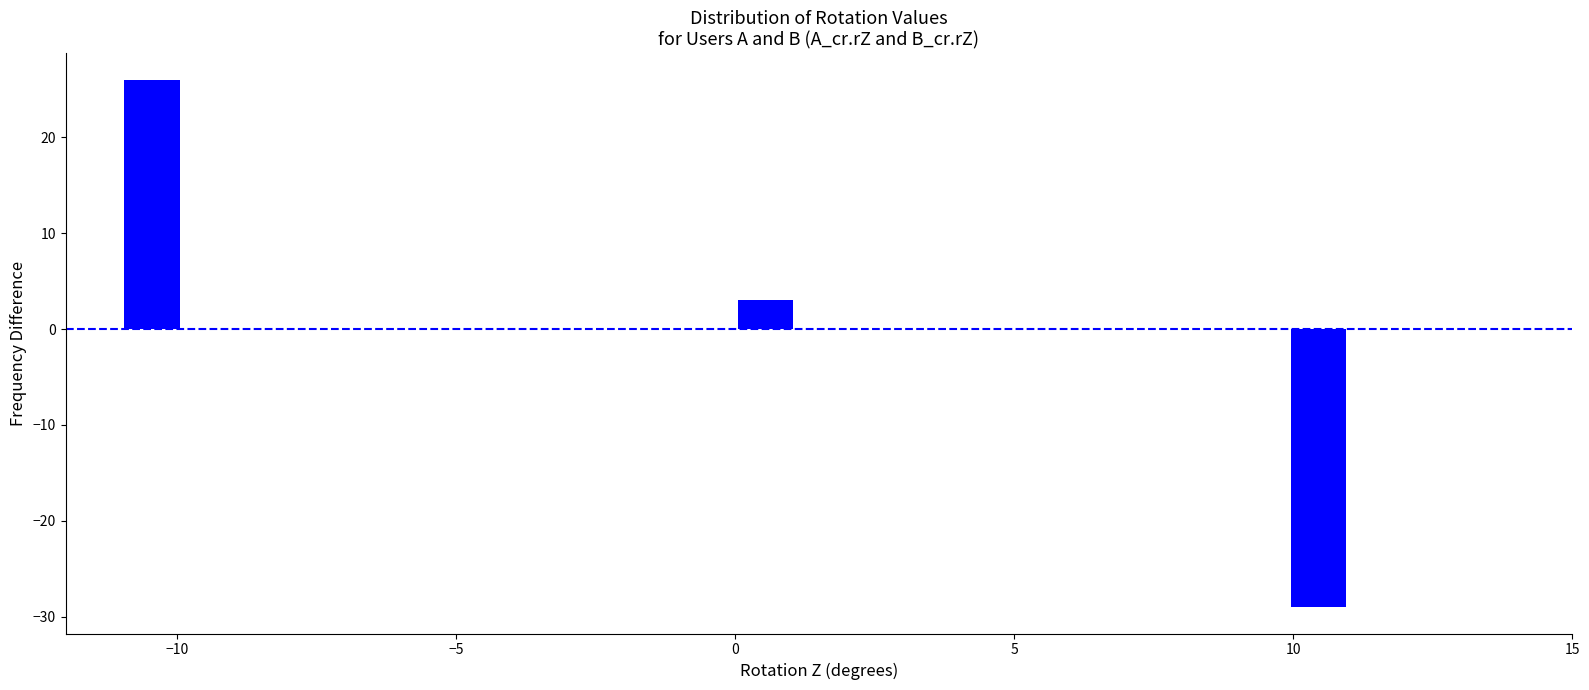

Read against the x-axis, roughly where is the centre of the tallest bar?

-10.5